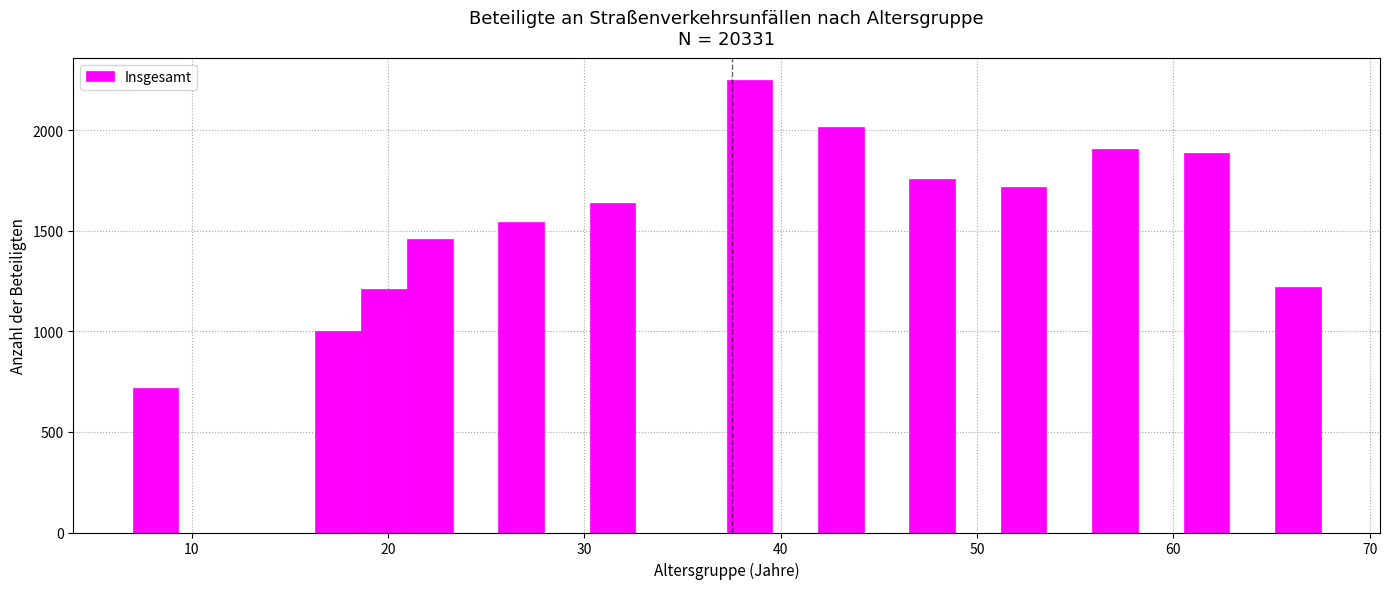

Around what value on the x-axis is the tallest bar? Give the approximate position of its centre, as read against the axis.

38